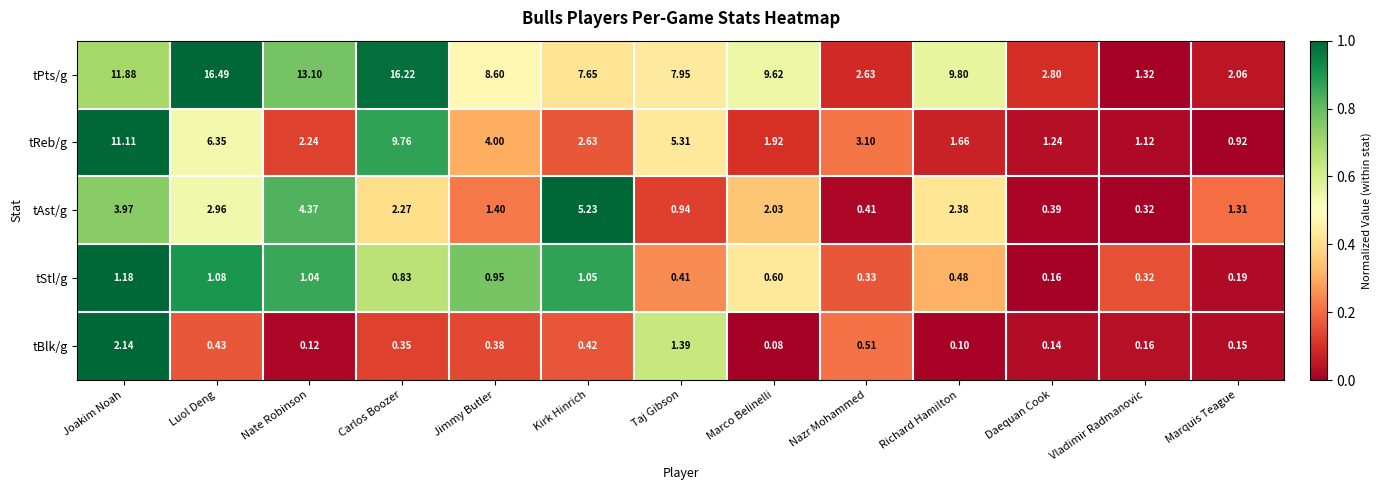

How many categories are shown in the chart?

13